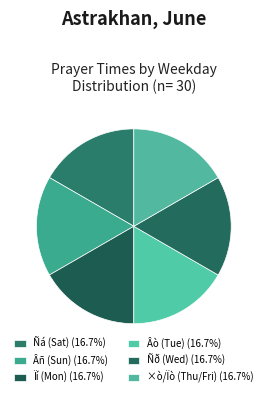

How many slices are in this pie chart?

6